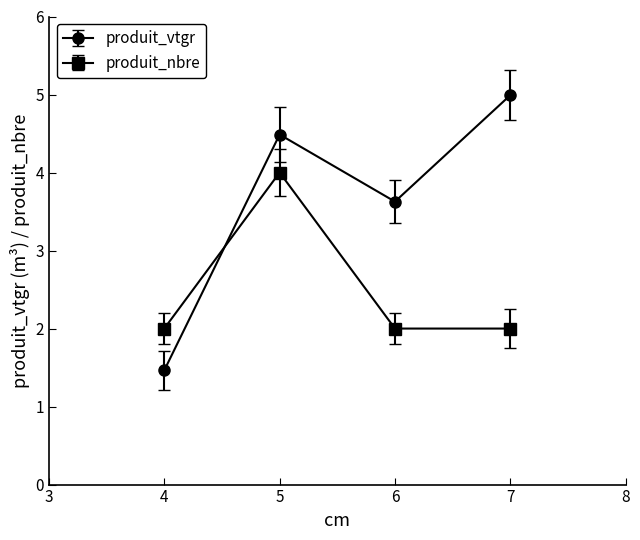

What is the value of the produit_vtgr point at the 2nd from the left?

4.5